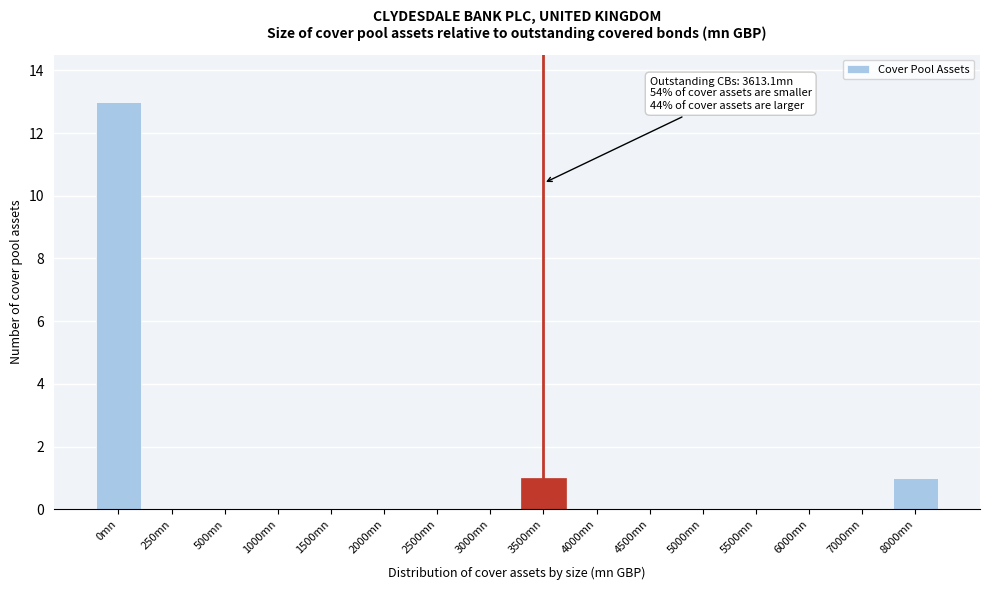

Reading right to left, list all the values displayed in this chart.

8000mn=1	7000mn=0	6000mn=0	5500mn=0	5000mn=0	4500mn=0	4000mn=0	3500mn=1	3000mn=0	2500mn=0	2000mn=0	1500mn=0	1000mn=0	500mn=0	250mn=0	0mn=13